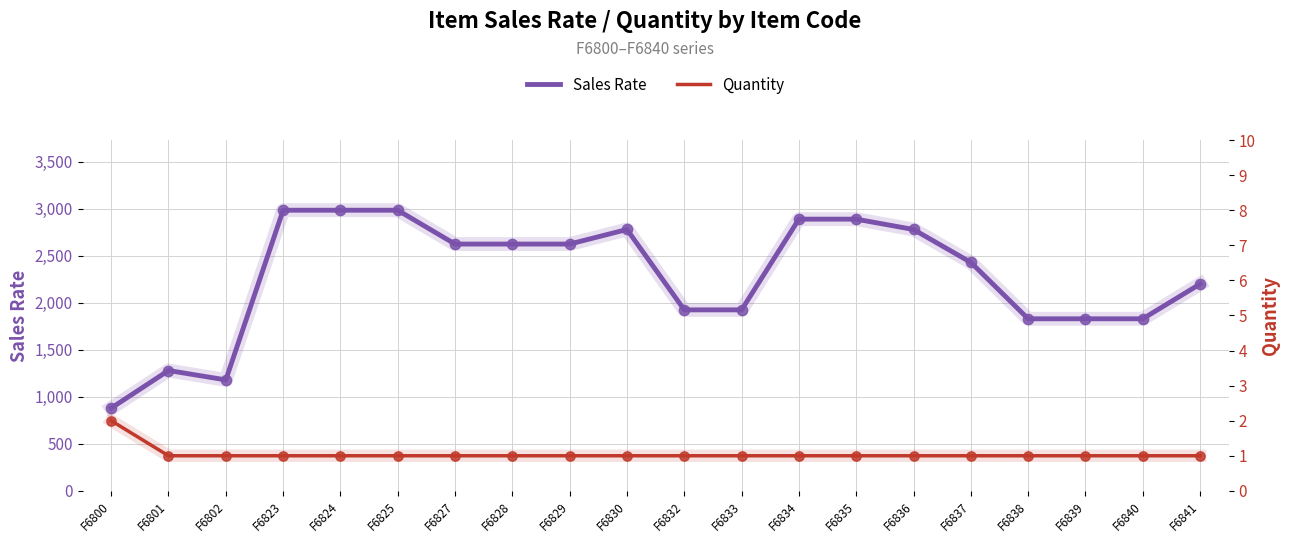

At which category is the sum across all series the highest?

F6823